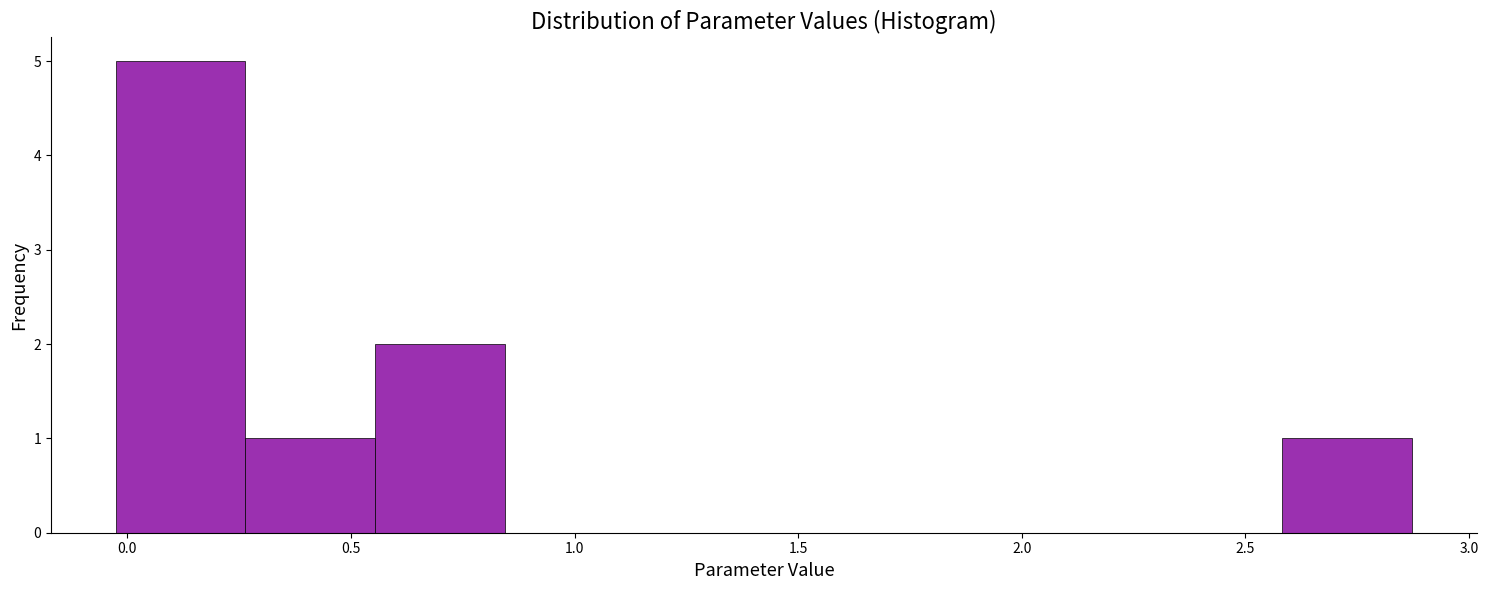

Which range on the x-axis has the tallest bar?

-0.05 to 0.25